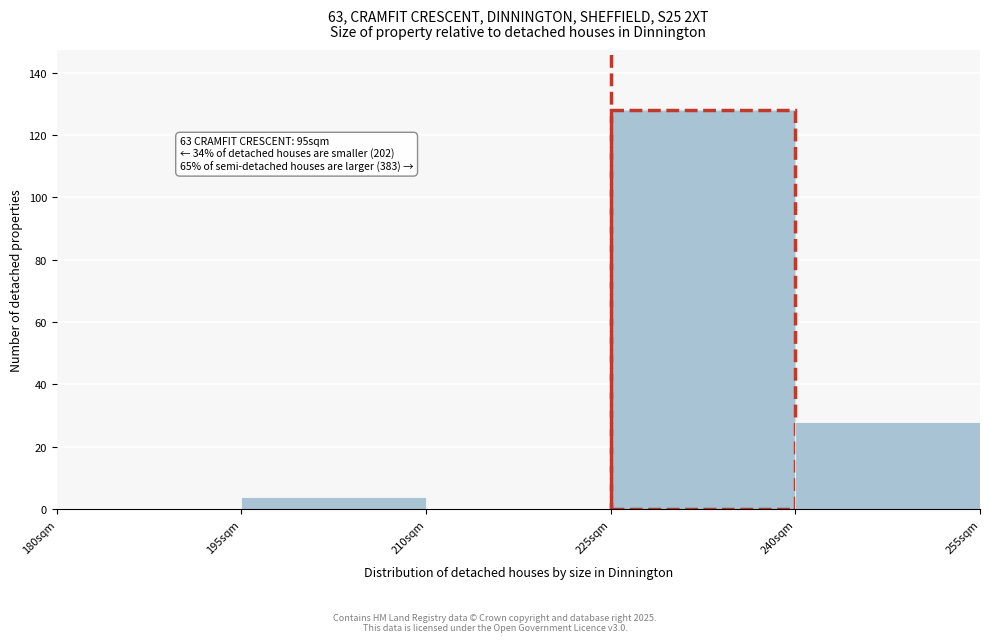

Which range on the x-axis has the tallest bar?

225 to 240